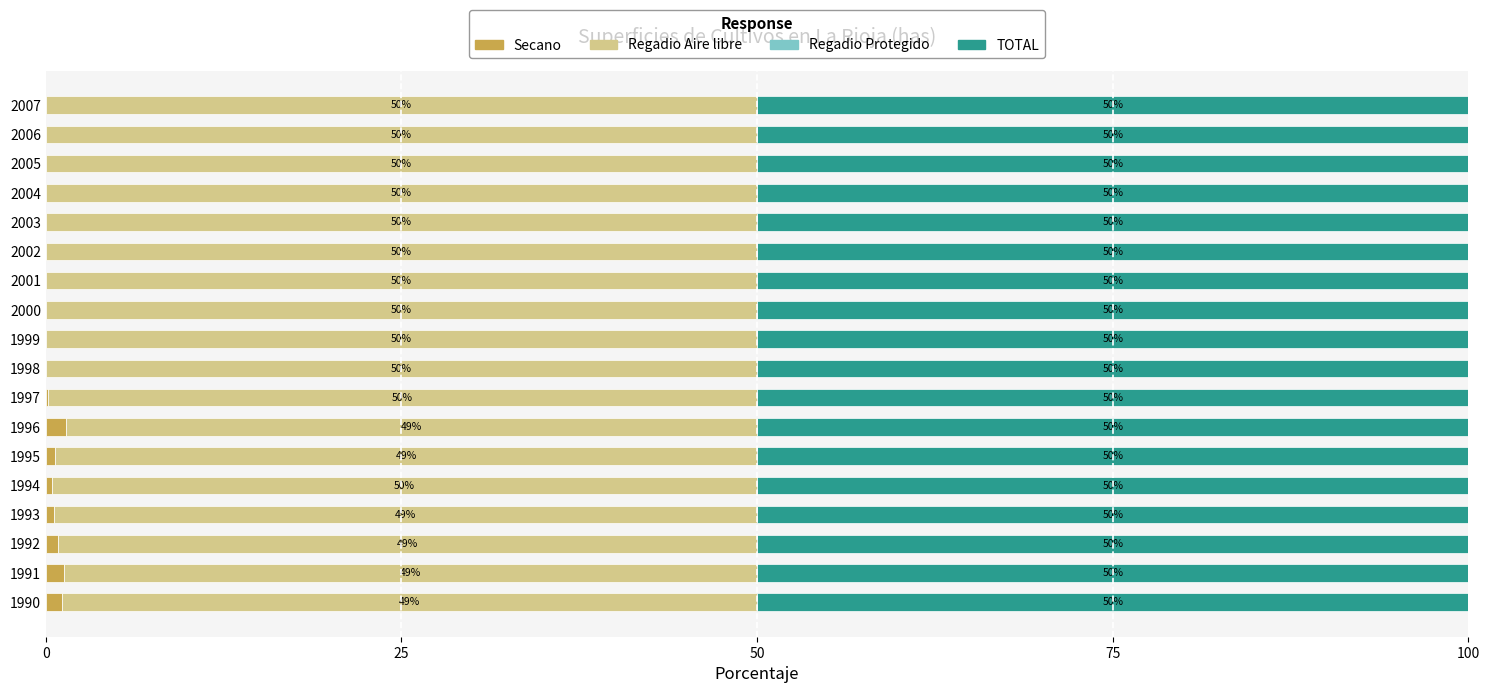

At which label does Secano reach its peak?

1996